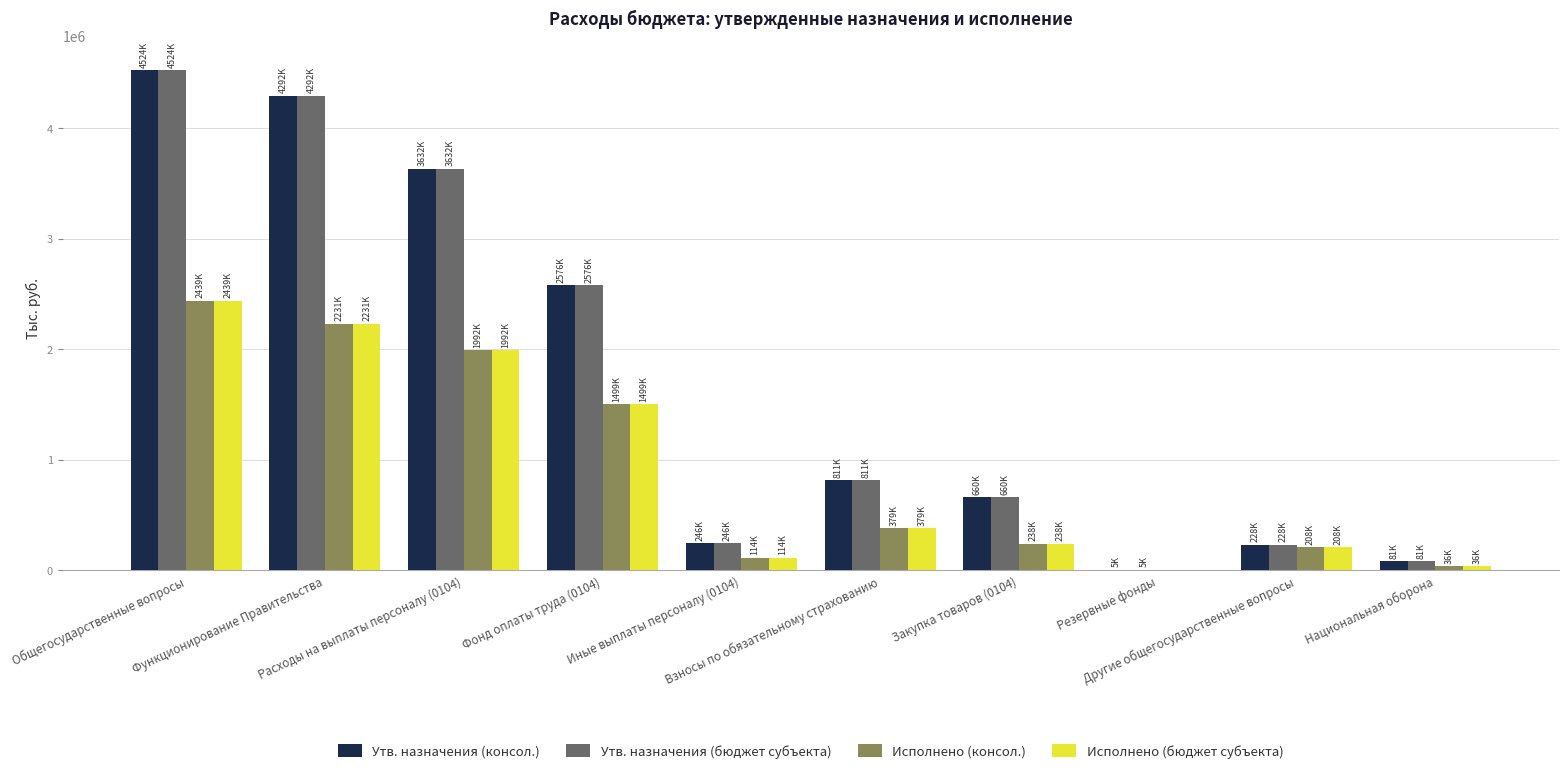

What is the sum of all Исполнено (консол.) values?

9136046.6